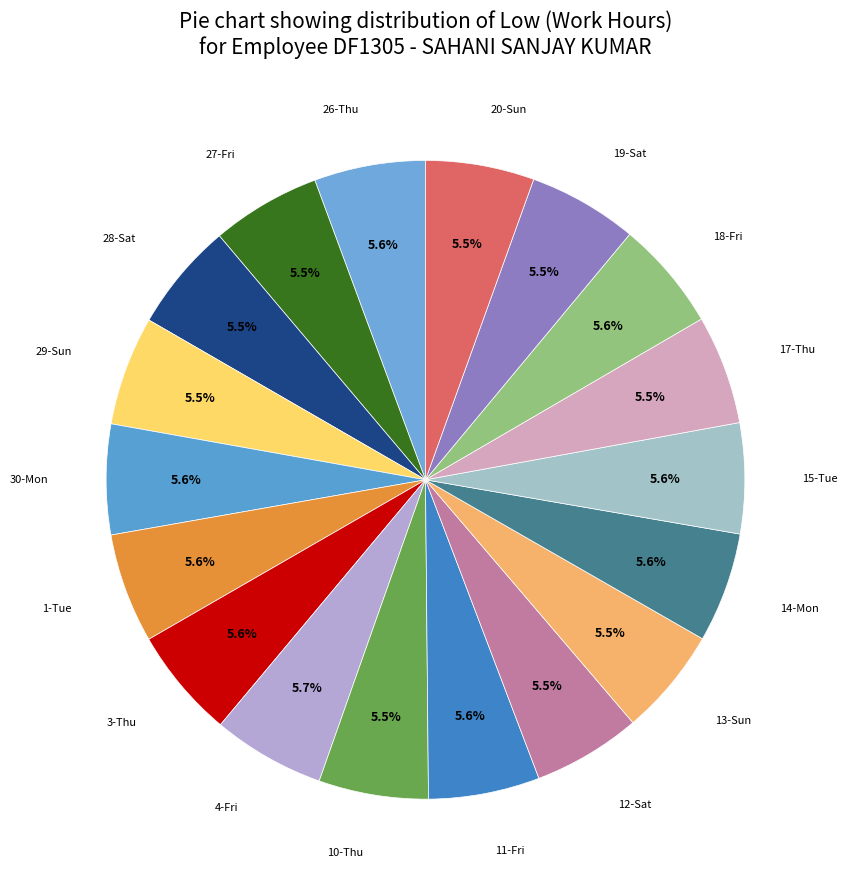

Count the number of slices in the pie.

18